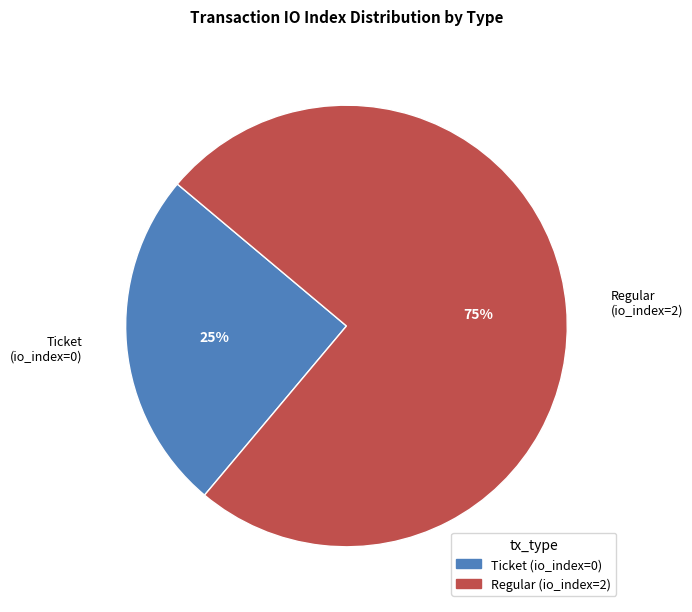

True or false: Regular accounts for 99% of the total.

False